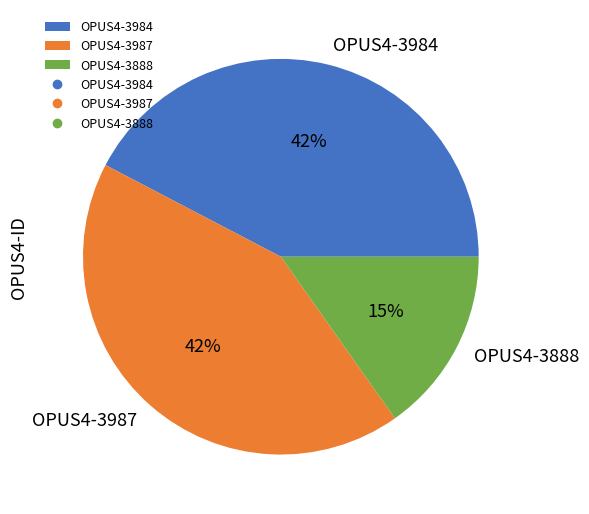

What is the smallest slice in the pie chart?

OPUS4-3888